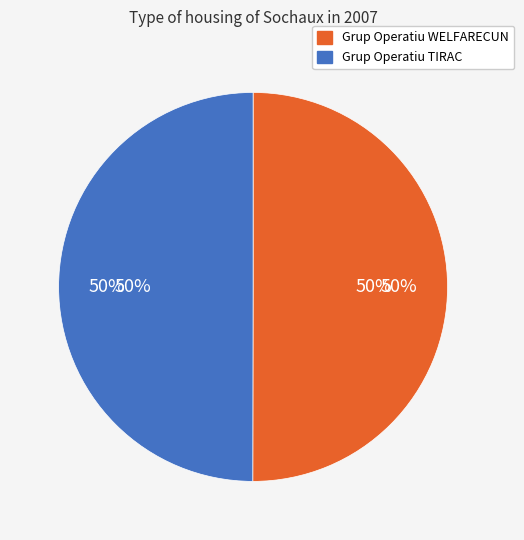

To the nearest percent, what portion does Grup Operatiu WELFARECUN represent?

50%